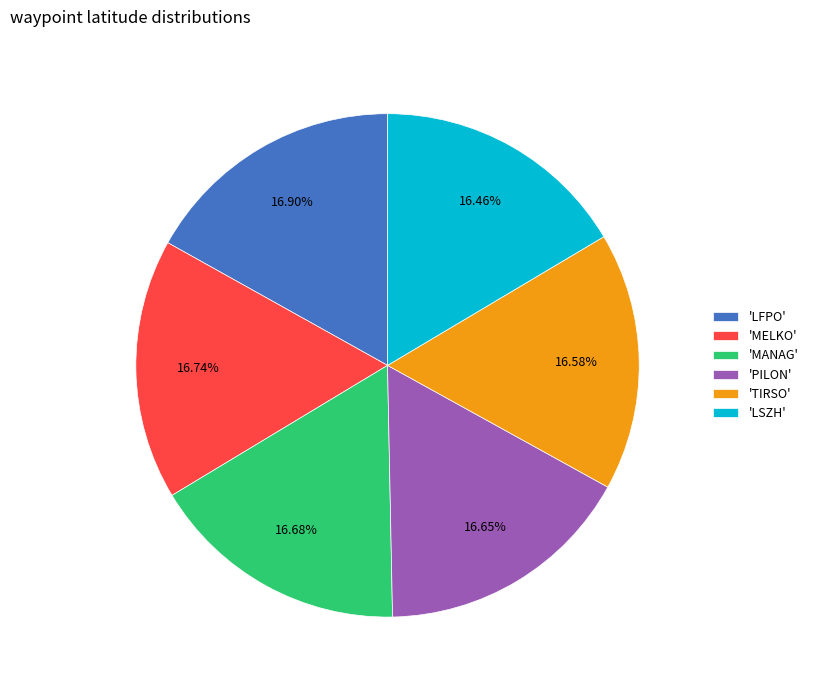

Approximately how many times larger is the value at 'LSZH' compared to 'MANAG'?

1.0